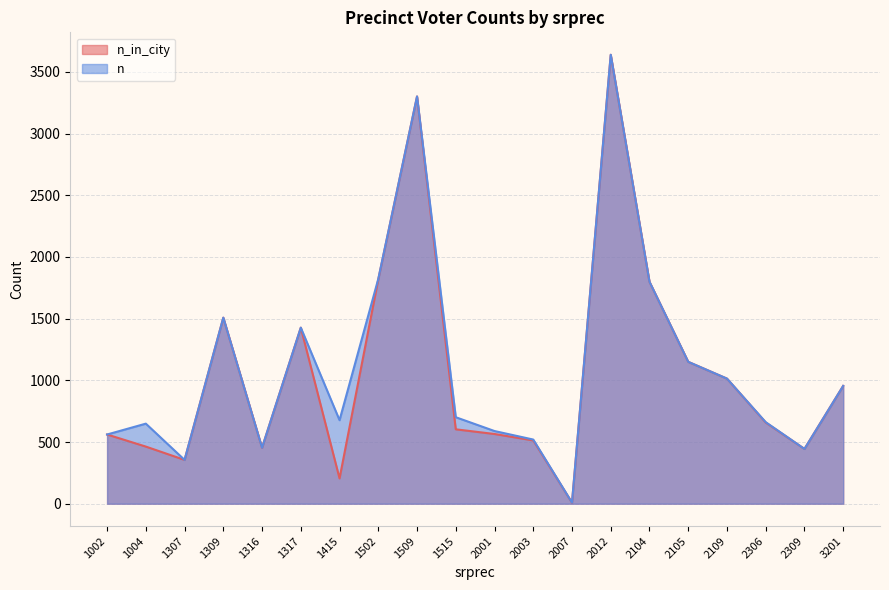

True or false: n and n_in_city cross at least once.

False